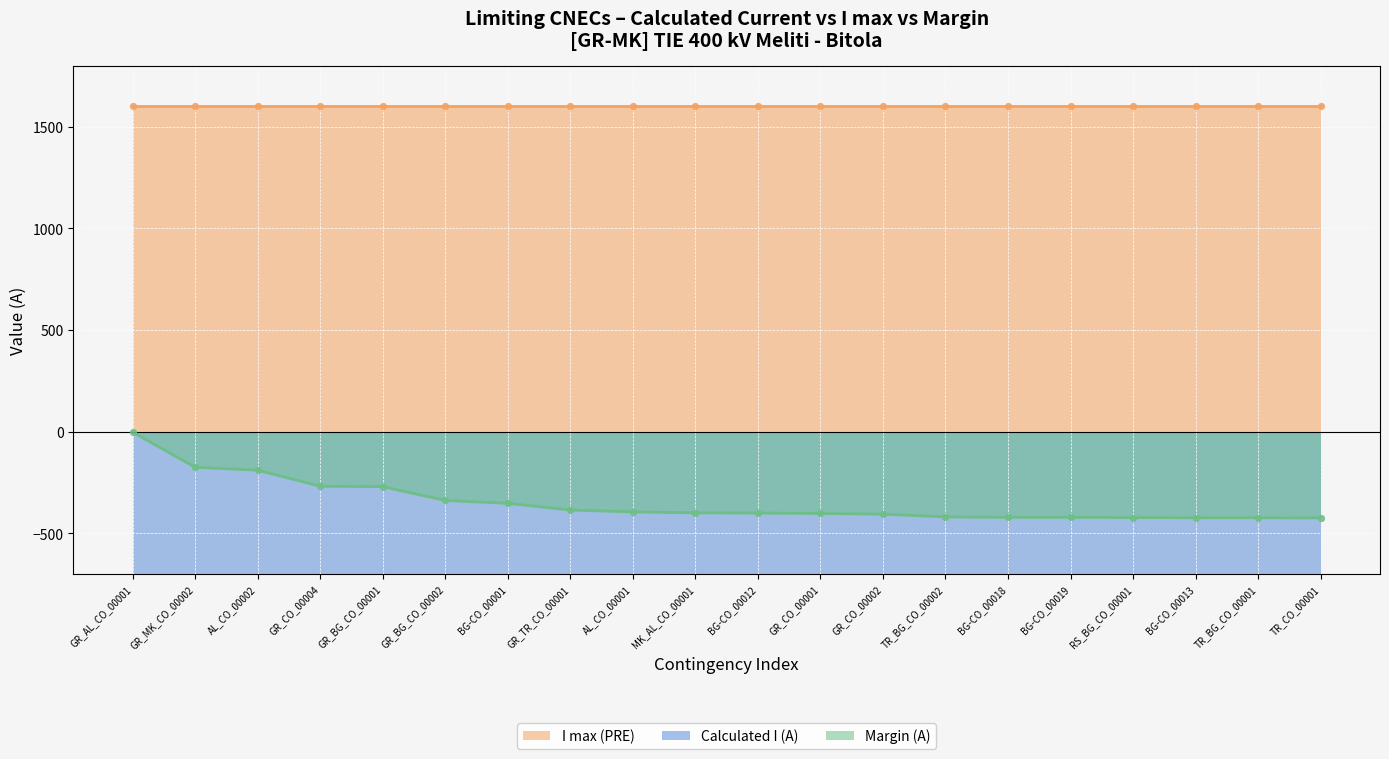

What is the total value across all series at BG-CO_00001?

-1600